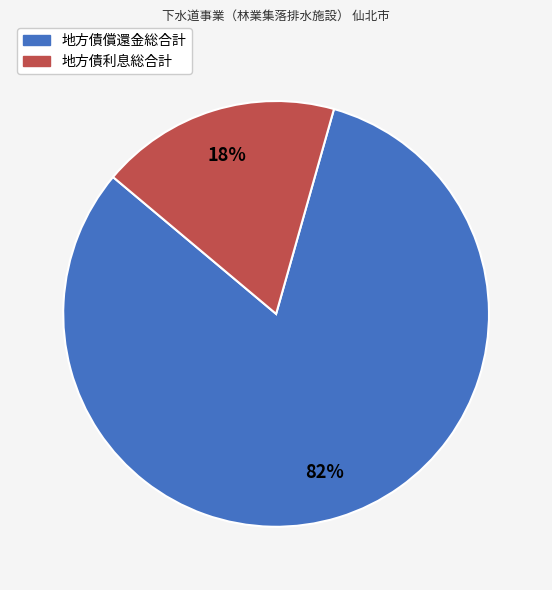

Between 地方債償還金総合計 and 地方債利息総合計, which is larger?

地方債償還金総合計